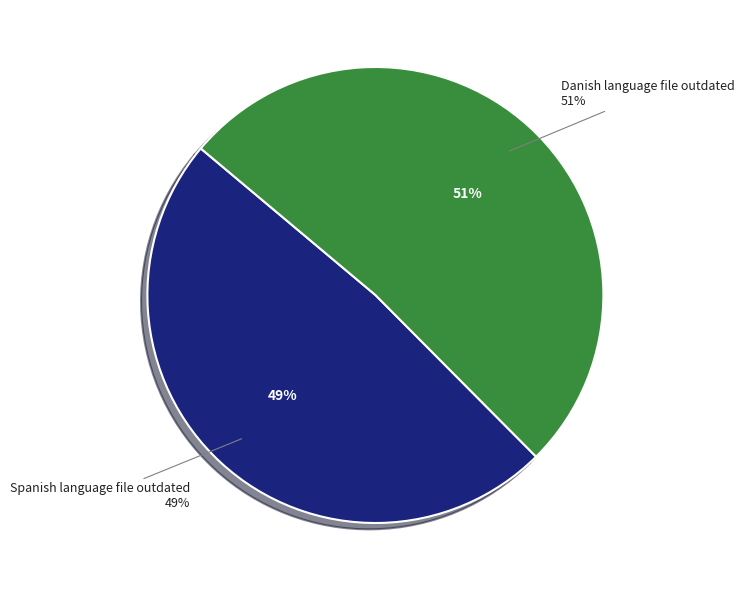

How many slices are in this pie chart?

2